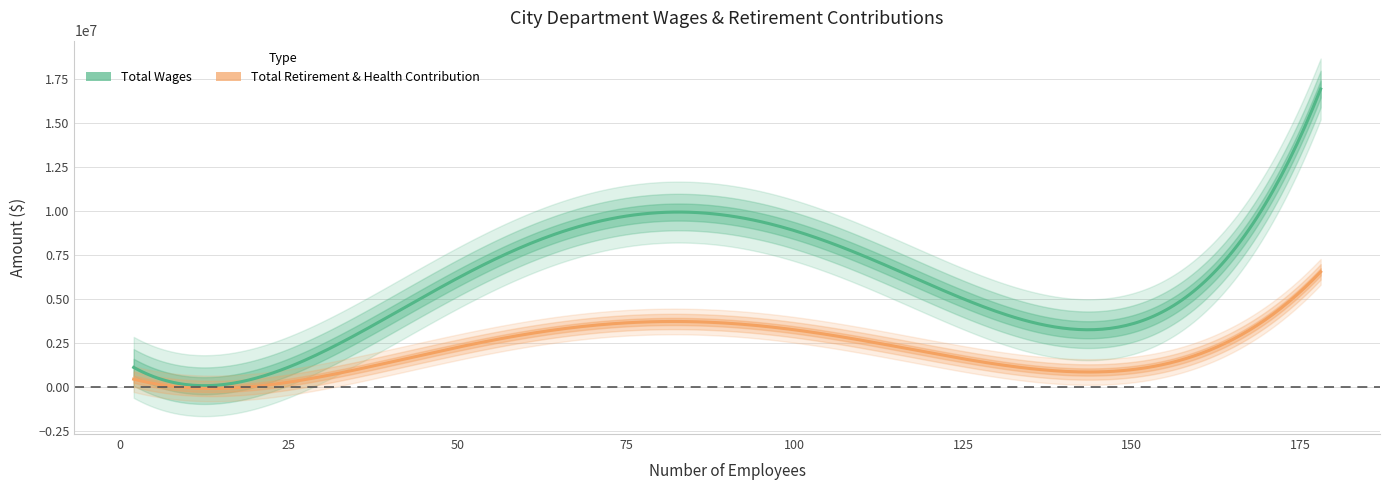

Count the number of categories in the chart.

13